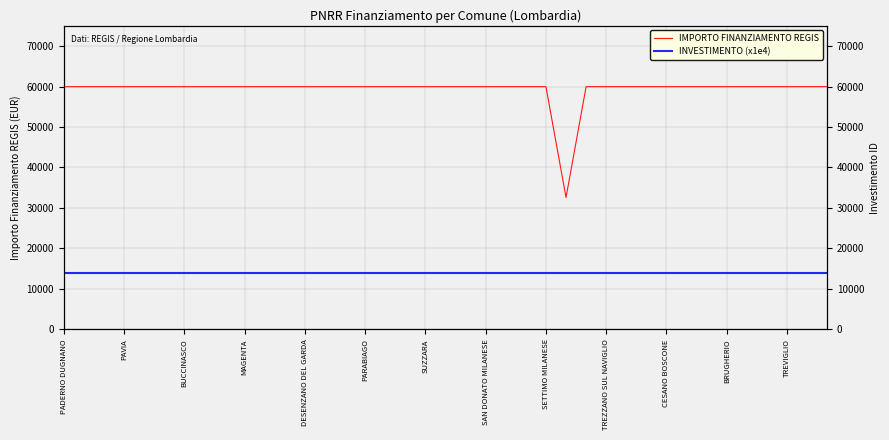

How many data points does each series have?

39